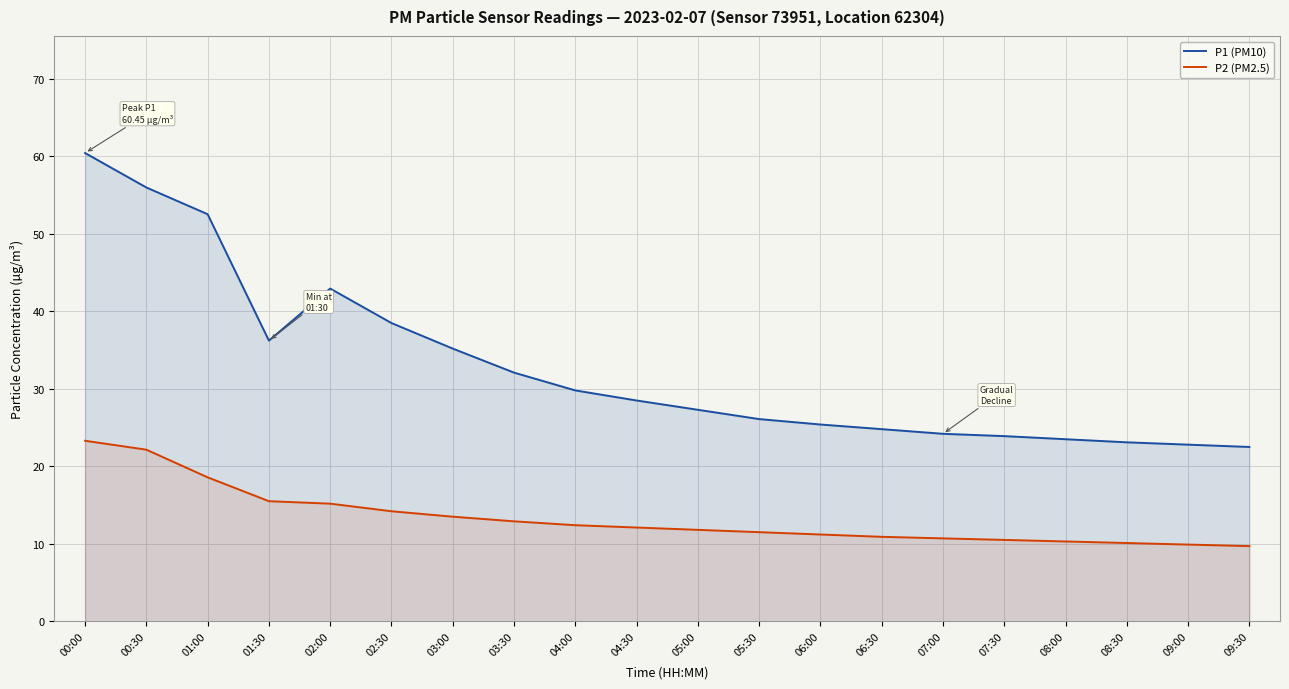

How many lines are shown in the chart?

2